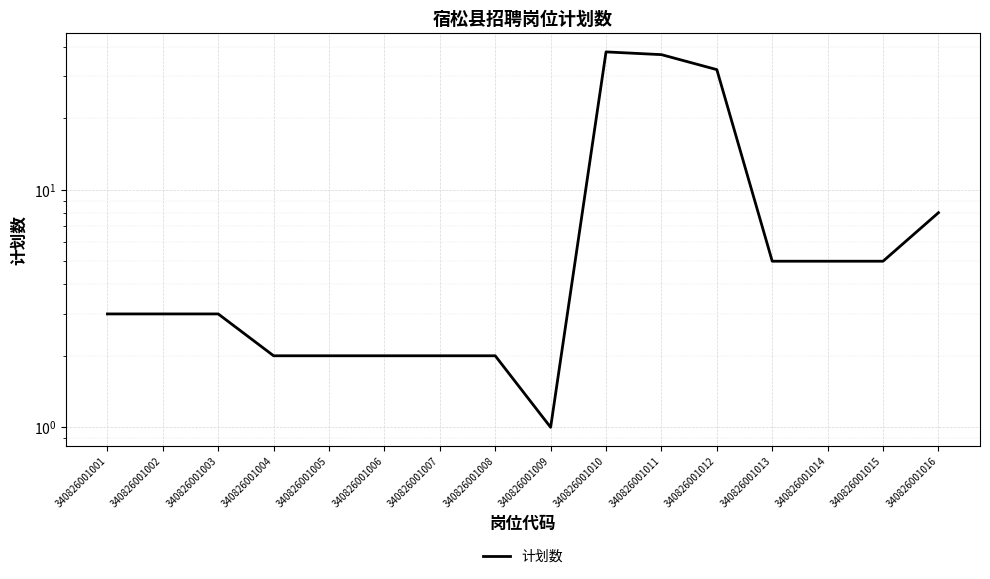

Is it true that the value at 340826001001 is 3?

True